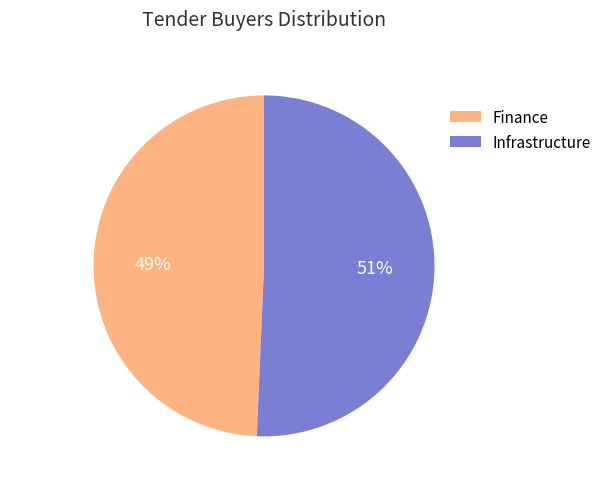

Do Infrastructure and Finance together represent more than half of the pie?

Yes